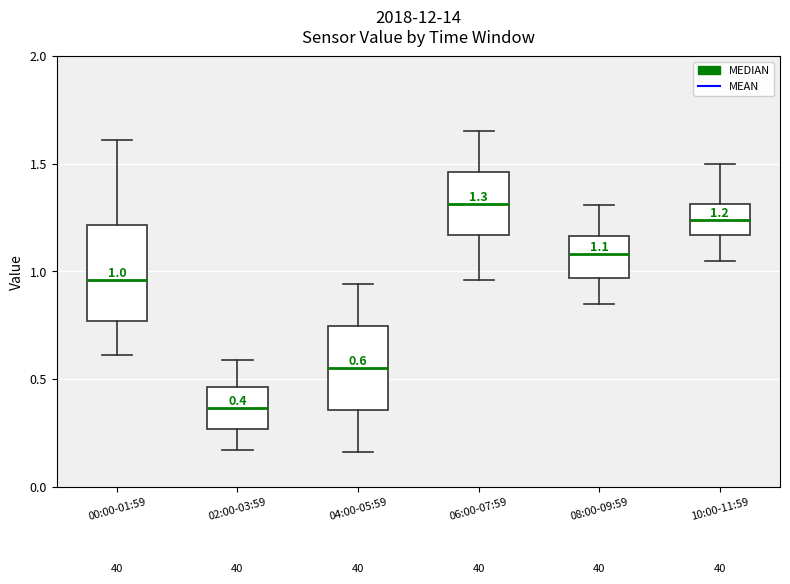

Which box is the tallest, from its lower edge to its upper edge?

00:00-01:59